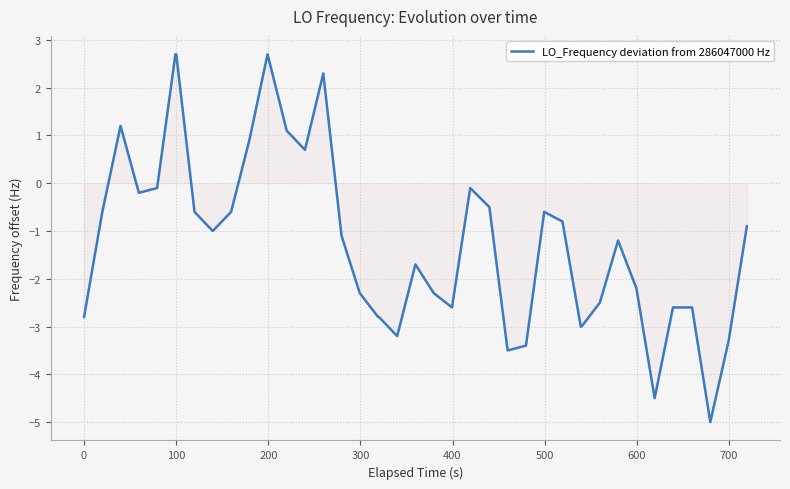

How many values are above zero?

8